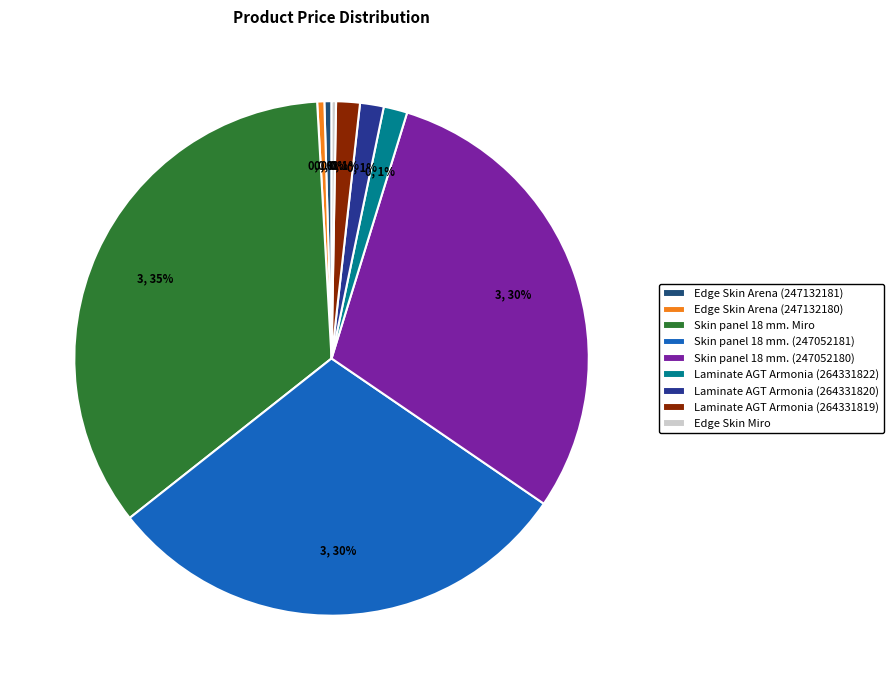

What is the smallest slice in the pie chart?

Edge Skin Miro